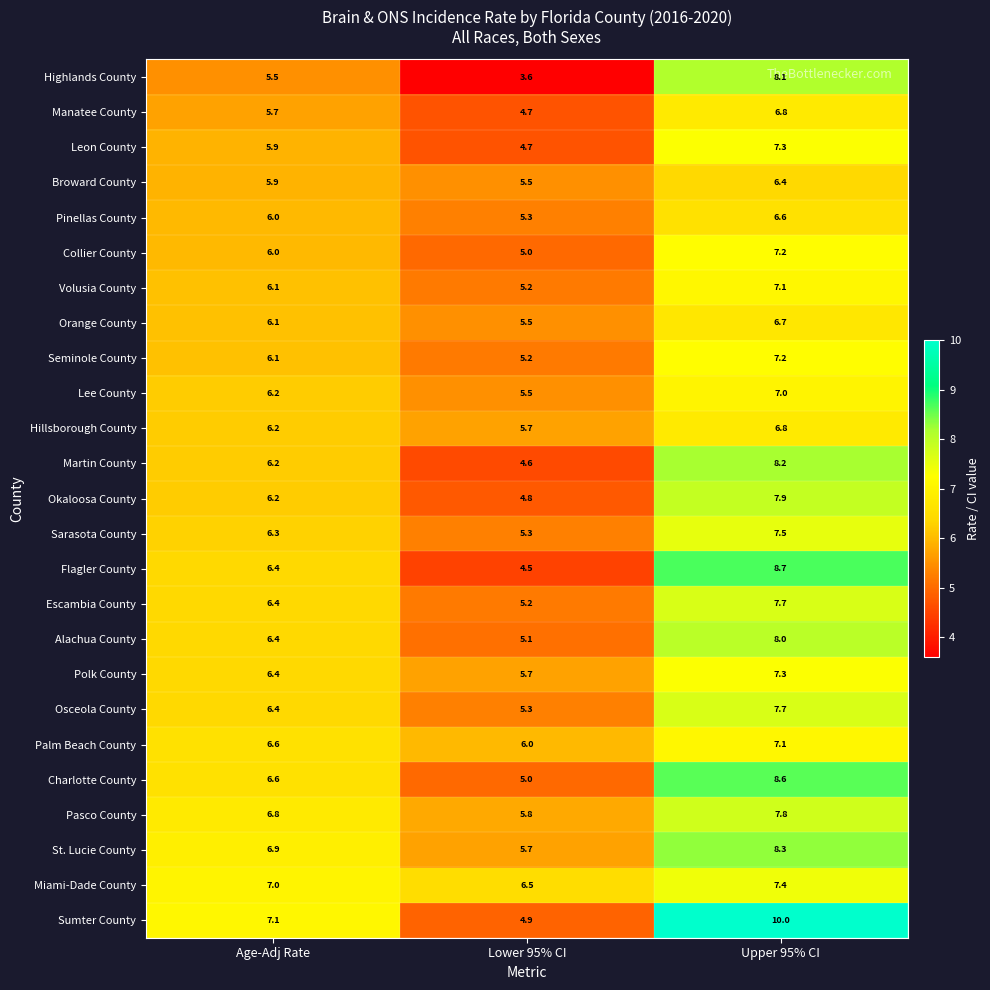

What is the approximate value of Flagler County at Age-Adj Rate?

6.4